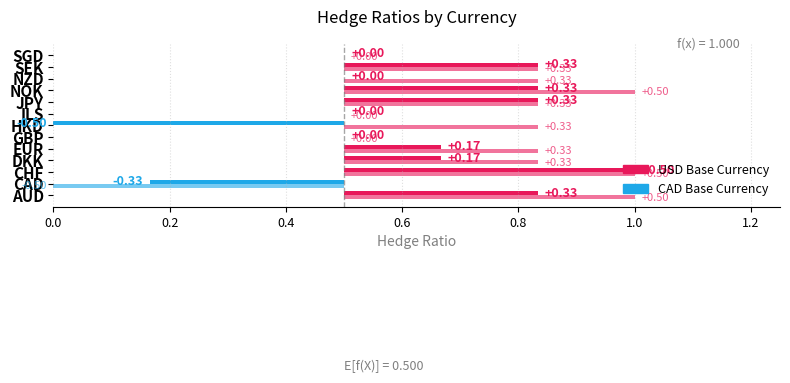

Reading left to right, list all the values displayed in this chart.

USD_hedge: 0.8	0.2	1.0	0.7	0.7	0.5	0.0	0.5	0.8	0.8	0.5	0.8	0.5
CAD_hedge: 1.0	0.0	1.0	0.8	0.8	0.5	0.8	0.5	0.8	1.0	0.8	0.8	0.5